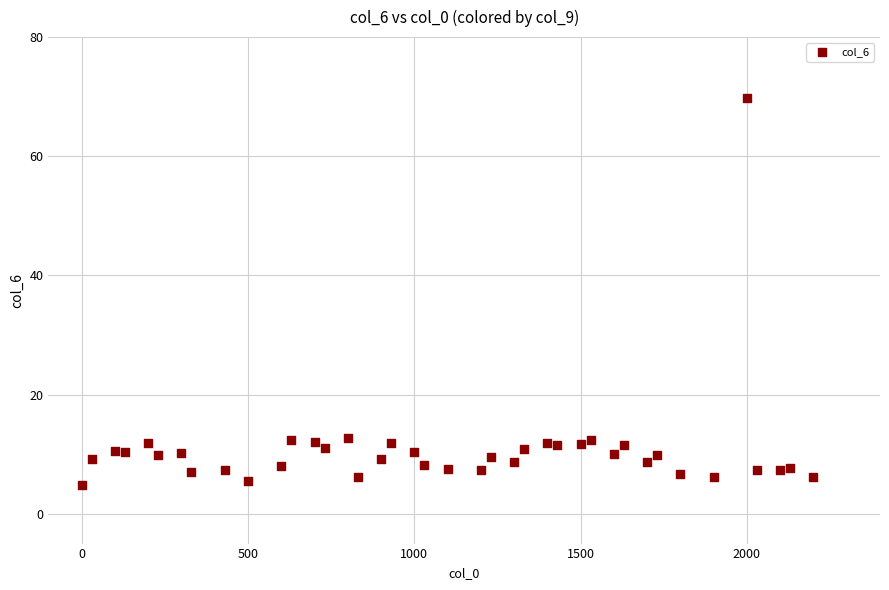

What is the range of X values (max minus min)?

2200.0